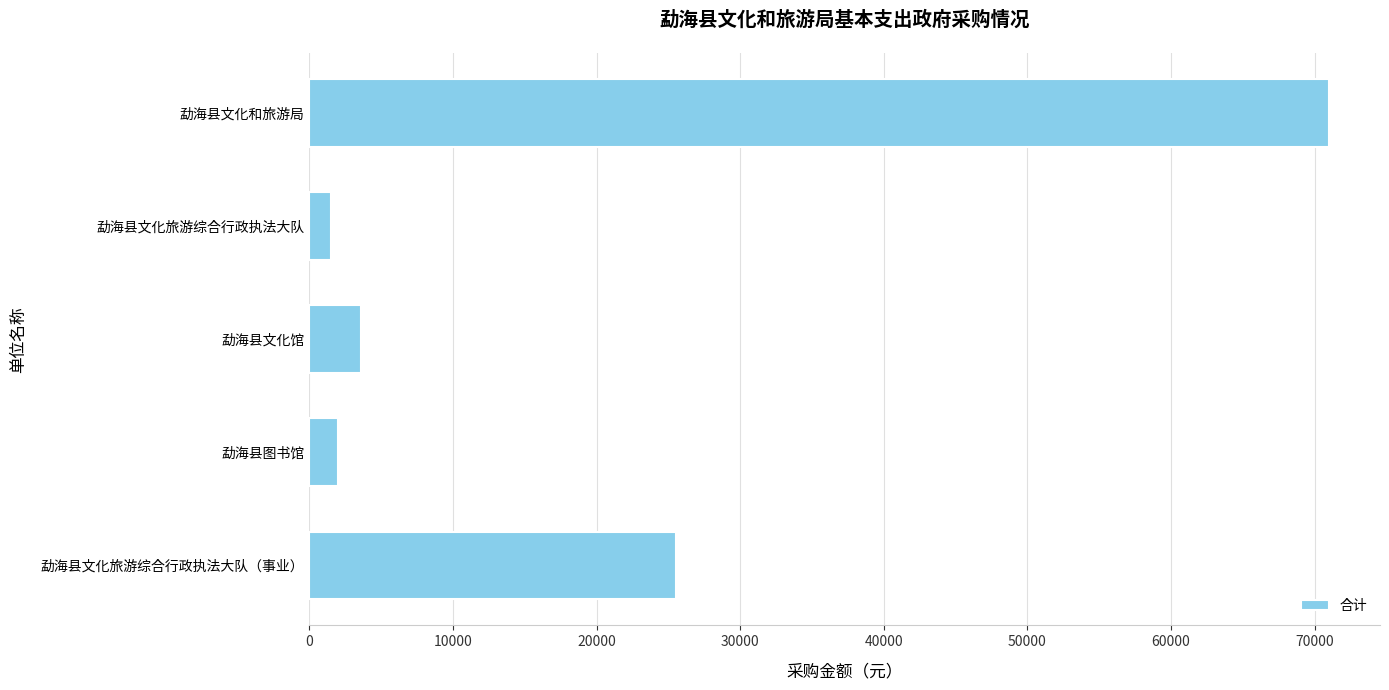

Which has a higher value, 勐海县图书馆 or 勐海县文化和旅游局?

勐海县文化和旅游局